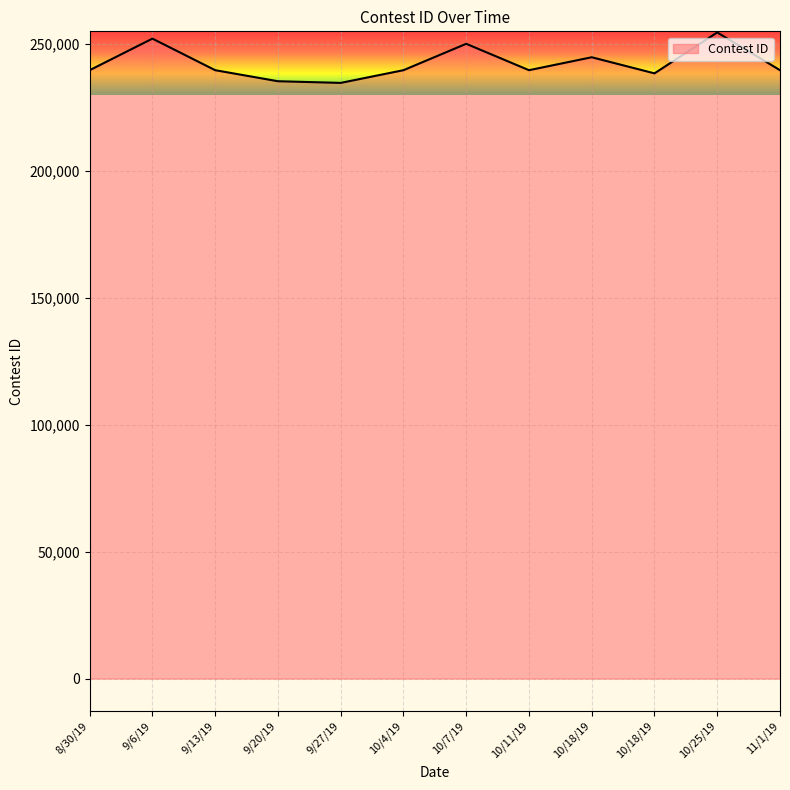

How many lines are shown in the chart?

1